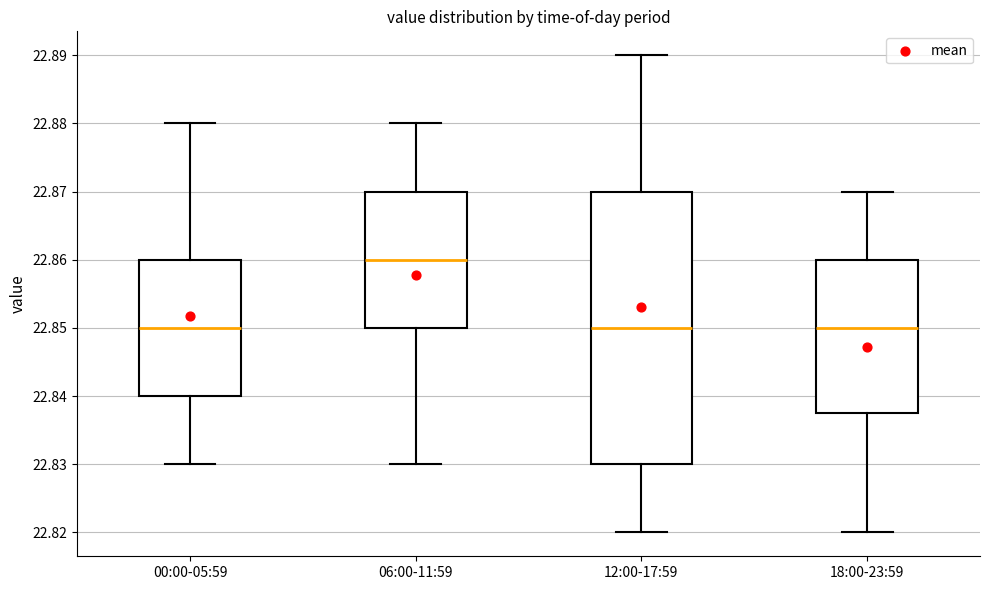

Reading left to right, transcribe this box plot: for each box, give where its median line is, the range the box spans, and where its two whiskers end, as read against the y-axis. The values are not printed on the chart, so give them approximately, as read against the axis.

00:00-05:59: median 22.850, box 22.840 to 22.860, whiskers 22.830 to 22.880
06:00-11:59: median 22.860, box 22.850 to 22.870, whiskers 22.830 to 22.880
12:00-17:59: median 22.850, box 22.830 to 22.870, whiskers 22.820 to 22.890
18:00-23:59: median 22.850, box 22.838 to 22.860, whiskers 22.820 to 22.870